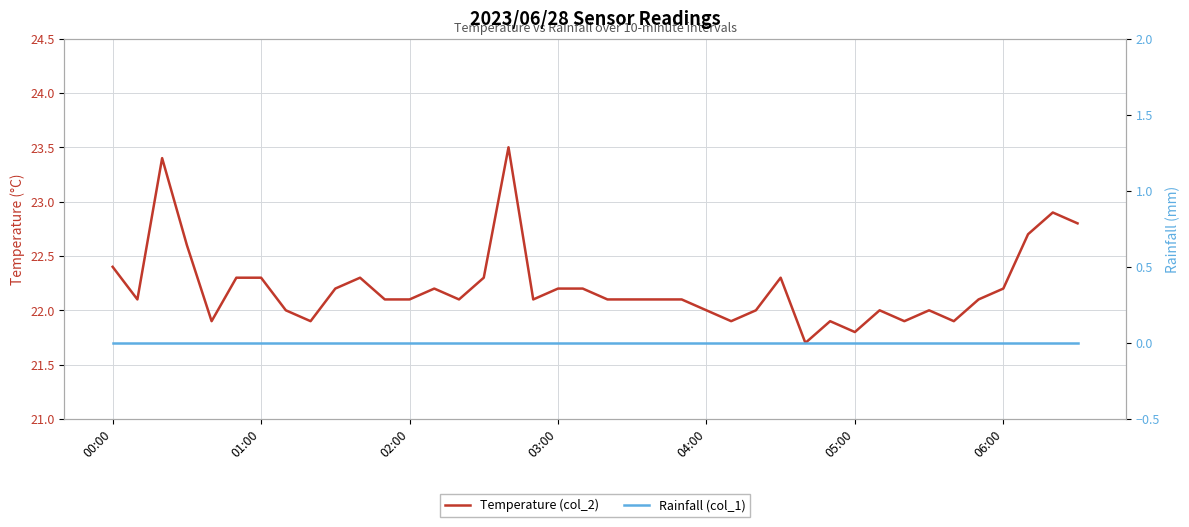

At which category is the sum across all series the highest?

16